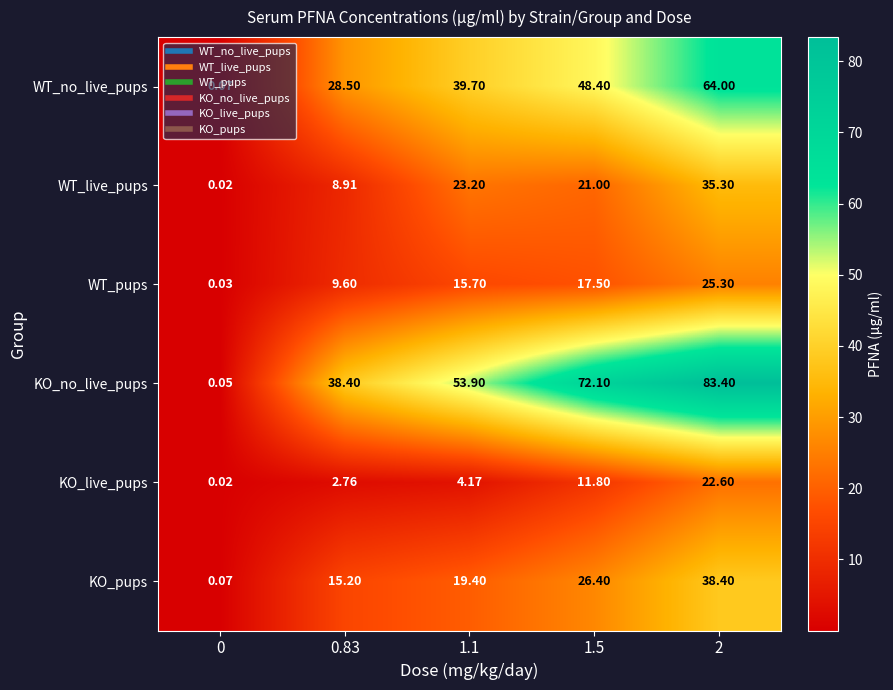

At how many categories does at least one series exceed 7?

4